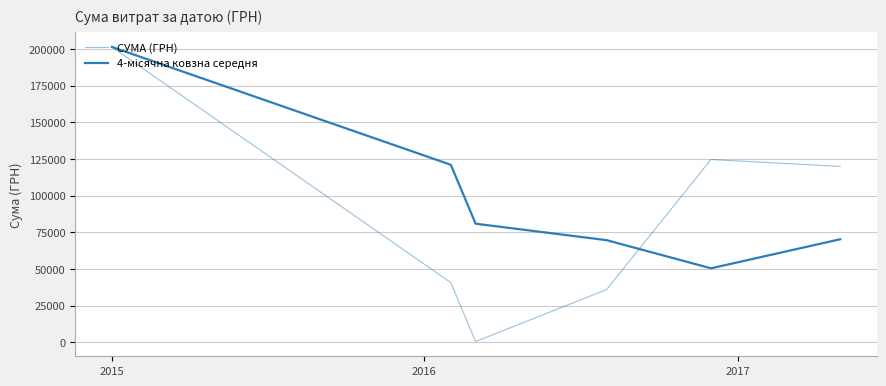

Does the chart display data point markers on the line(s)?

No